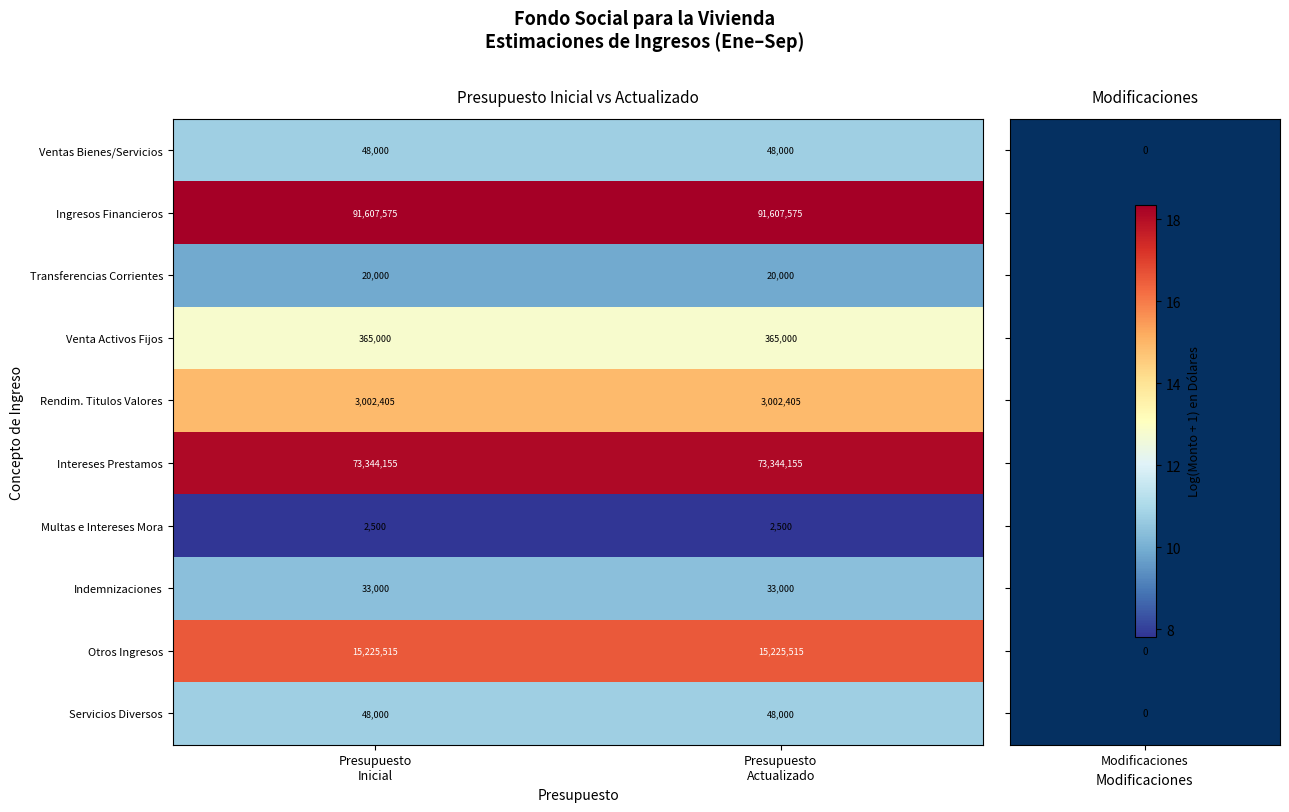

Which series has the largest total across all categories?

Ingresos Financieros